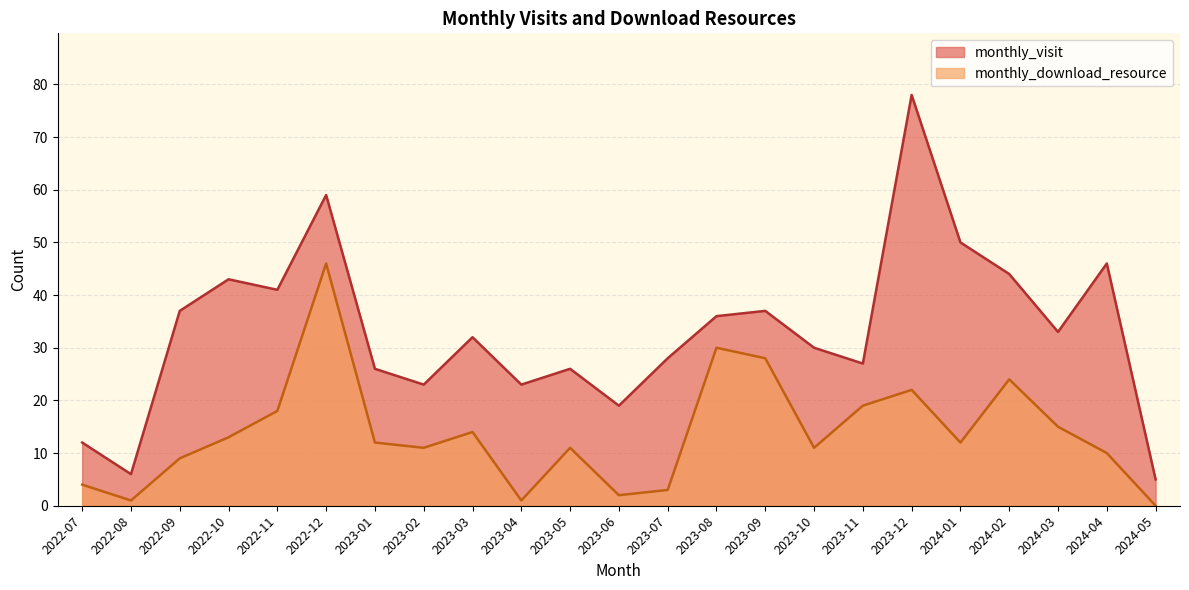

The value of monthly_visit at 2023-10 is 20. True or false?

False